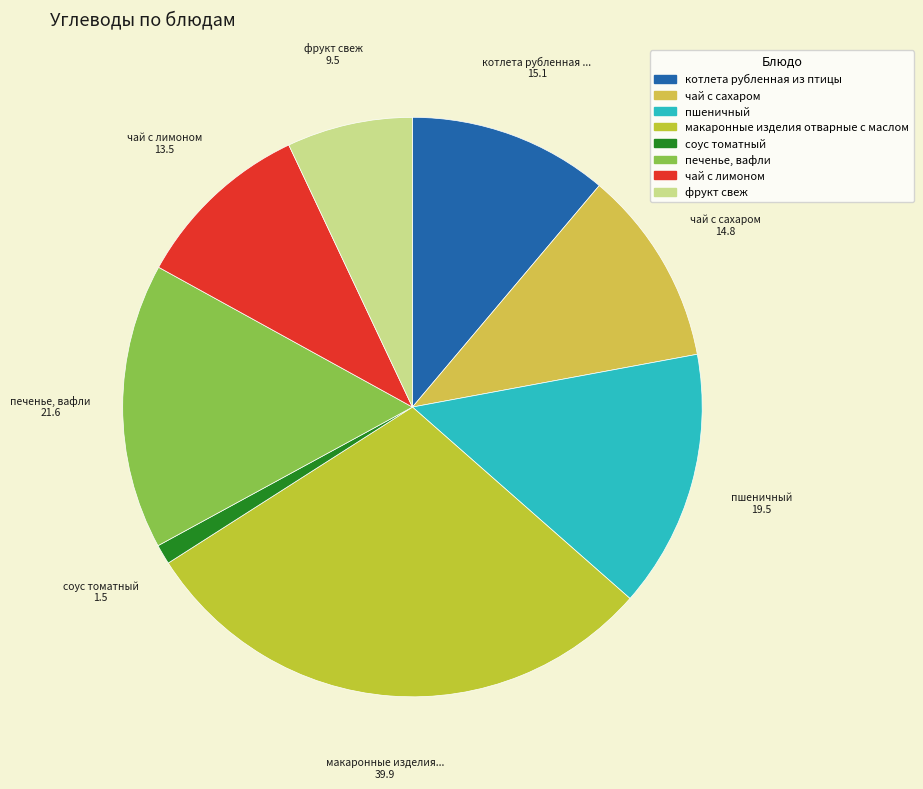

To the nearest percent, what is the difference between the печенье, вафли and фрукт свеж slice percentages?

9%